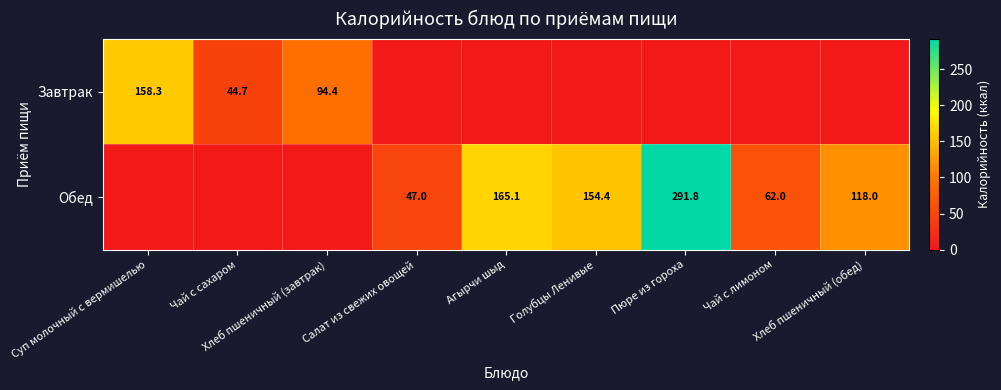

Rank the series by their maximum value, from lowest to highest.

Завтрак, Обед